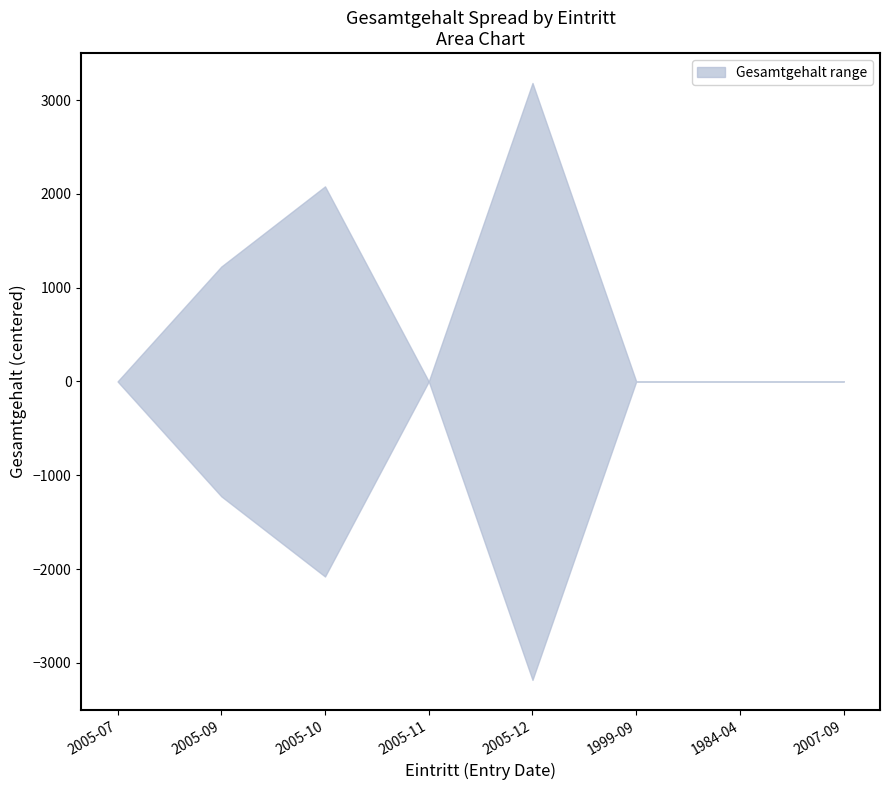

At which label does lower reach its peak?

2005-11-01